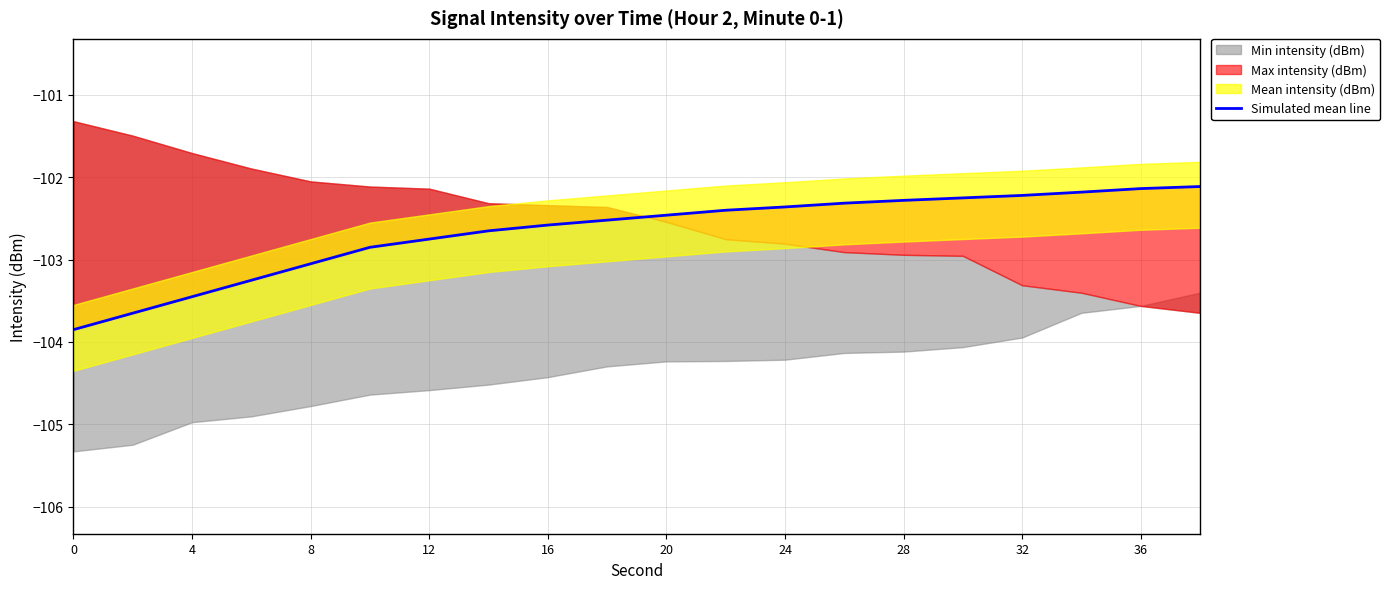

Count the number of categories in the chart.

20